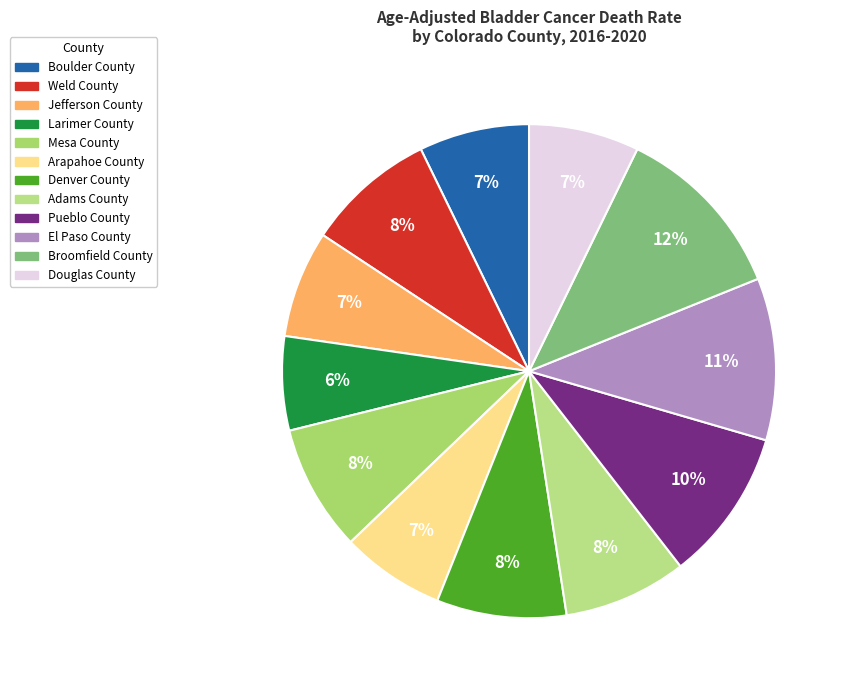

Count the number of slices in the pie.

12